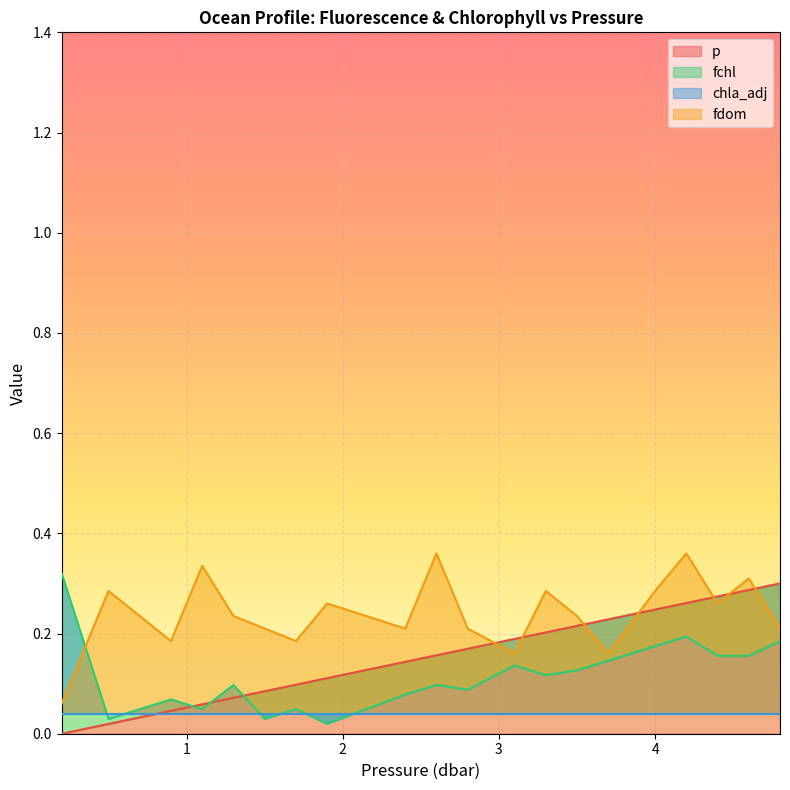

True or false: fchl has more than 2 points higher than both neighbors.

True